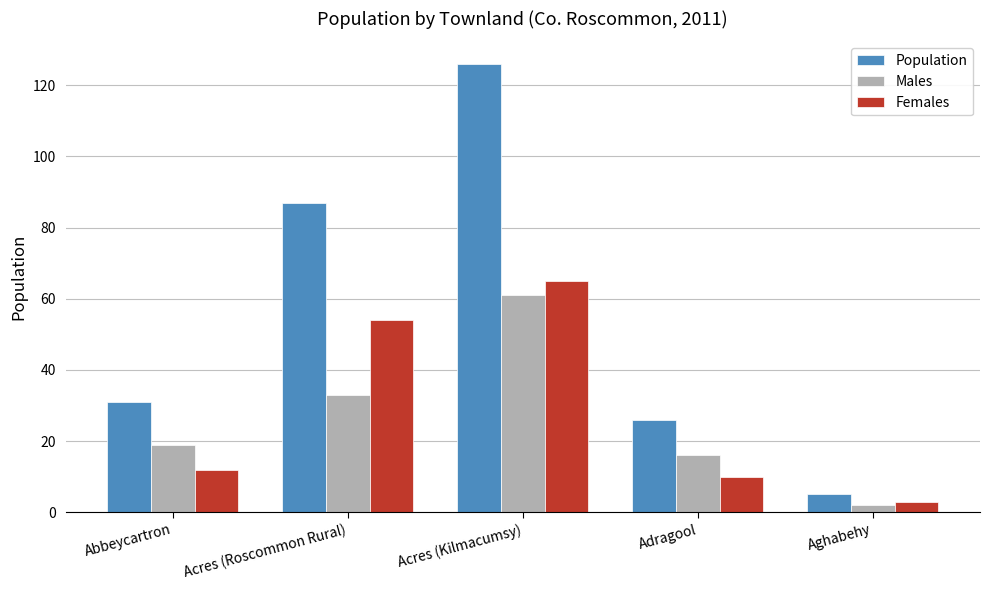

What is the approximate value of Population at Acres (Roscommon Rural)?

87